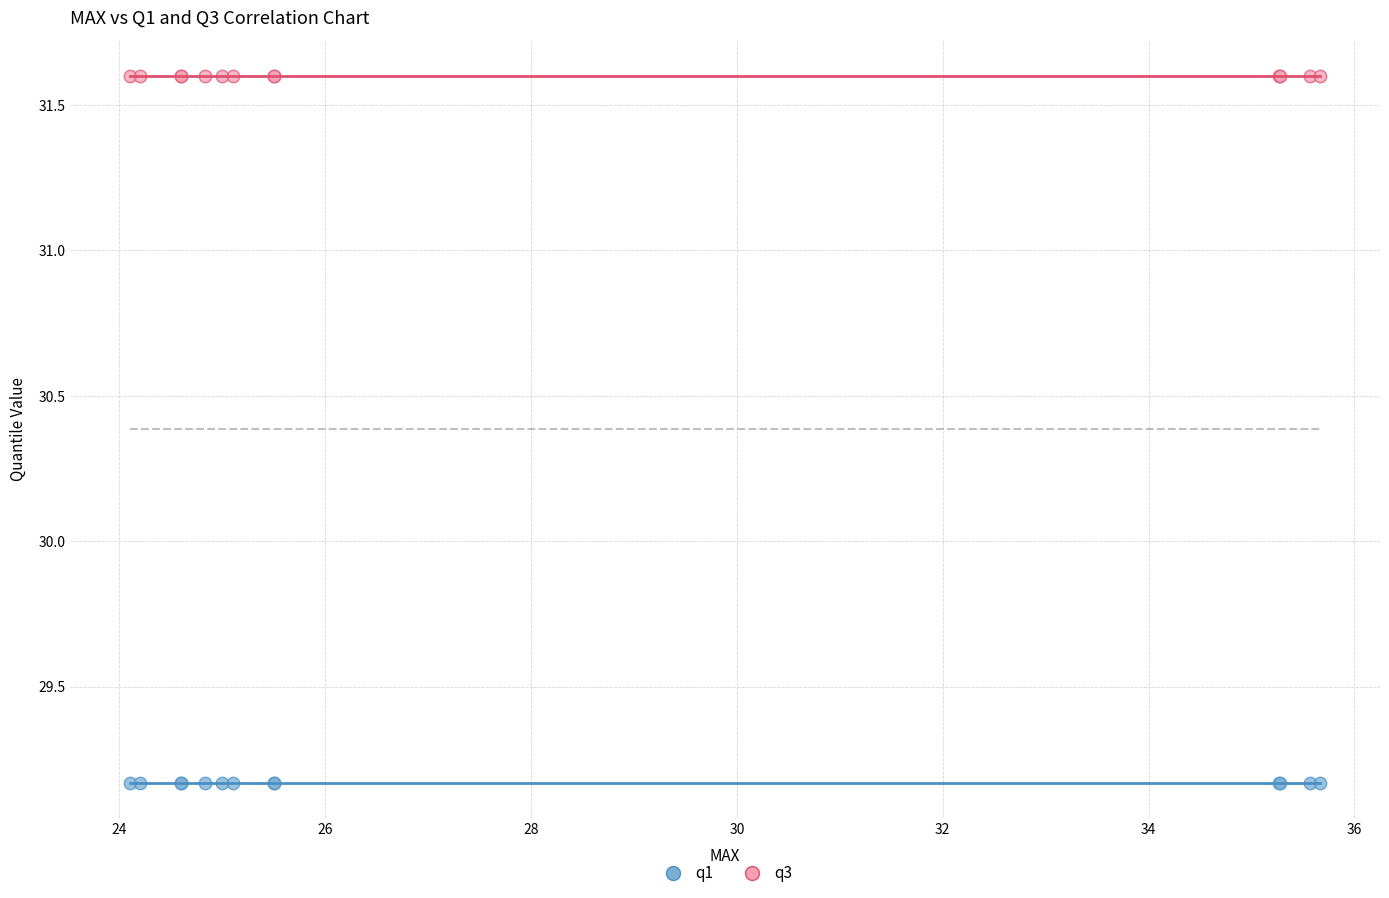

Which series reaches the maximum Y coordinate?

q3